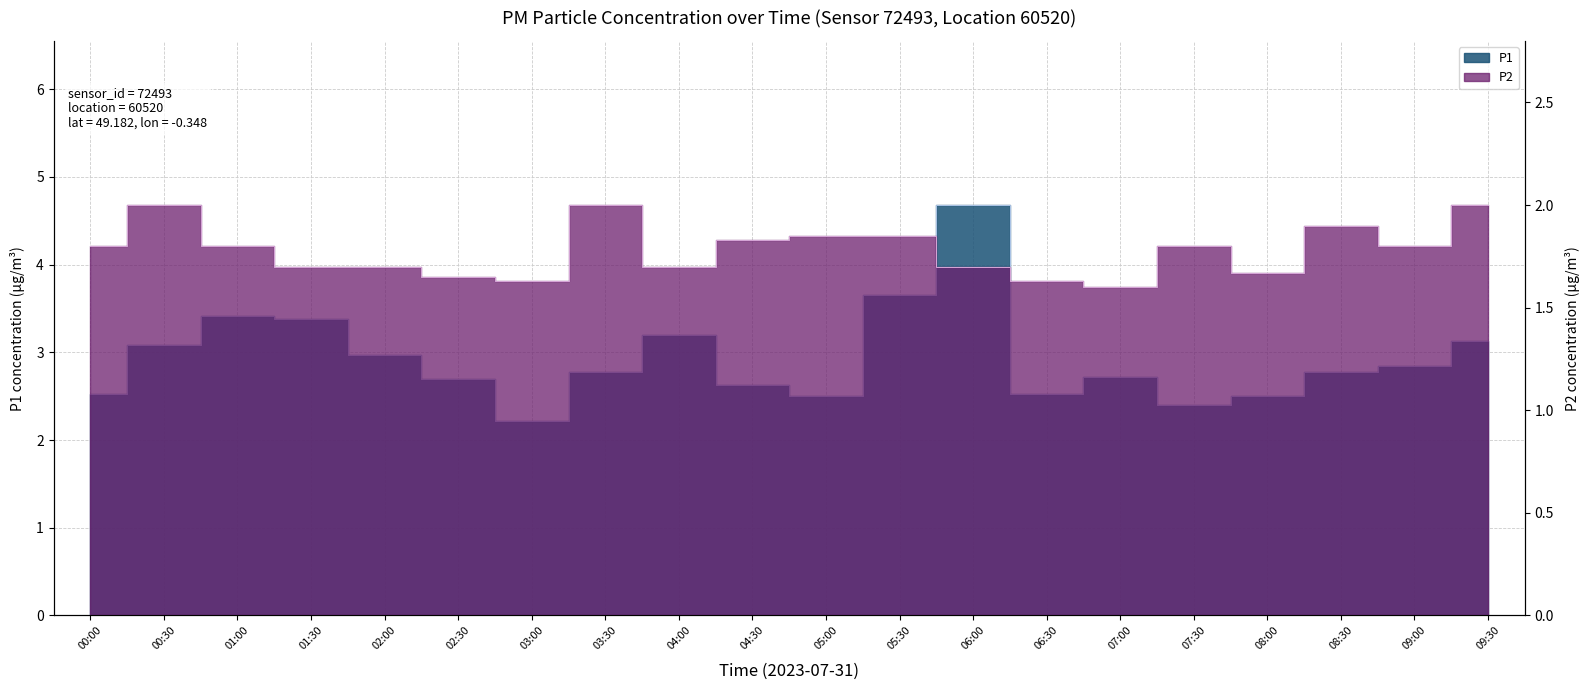

Which category has the lowest value across all series?

07:00